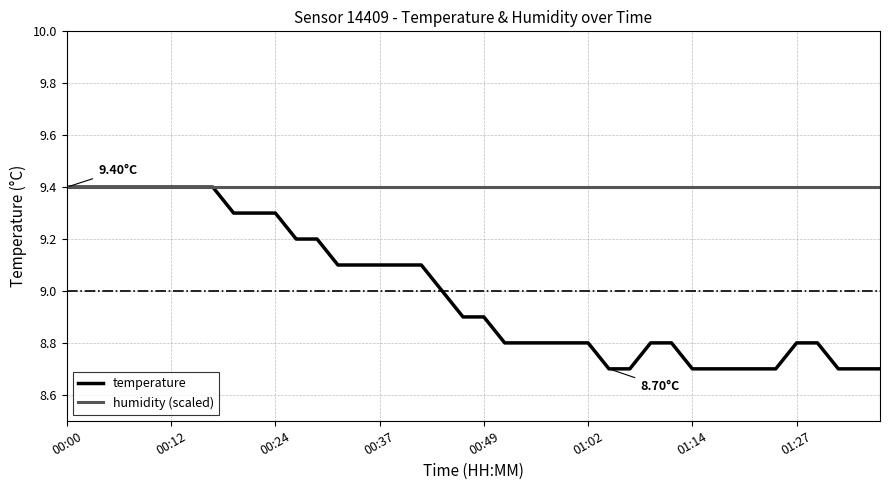

What is the sum of all temperature values?

360.0